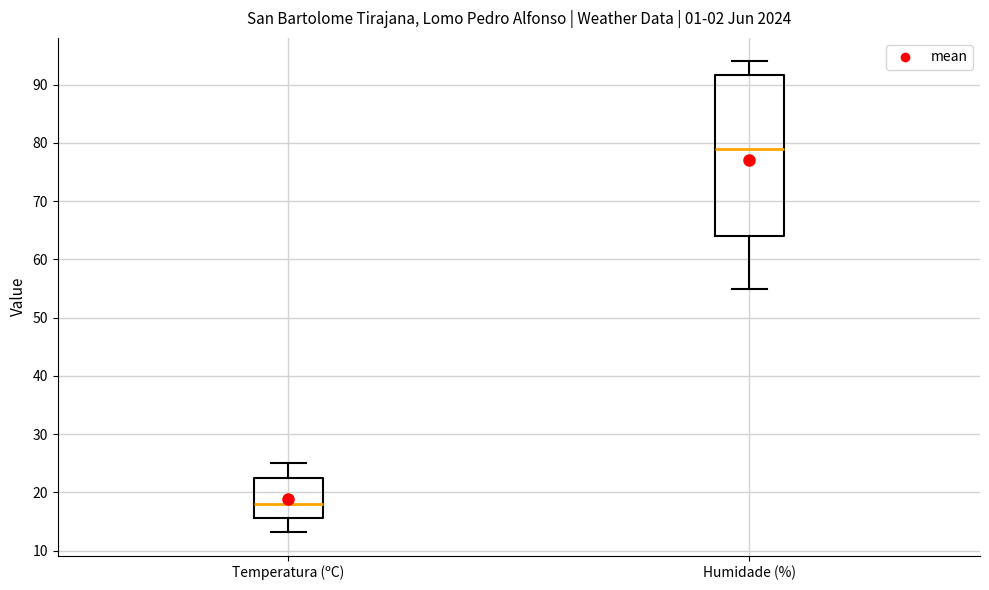

Comparing the boxes themselves (not the whiskers), which one is the tallest?

Humidade (%)